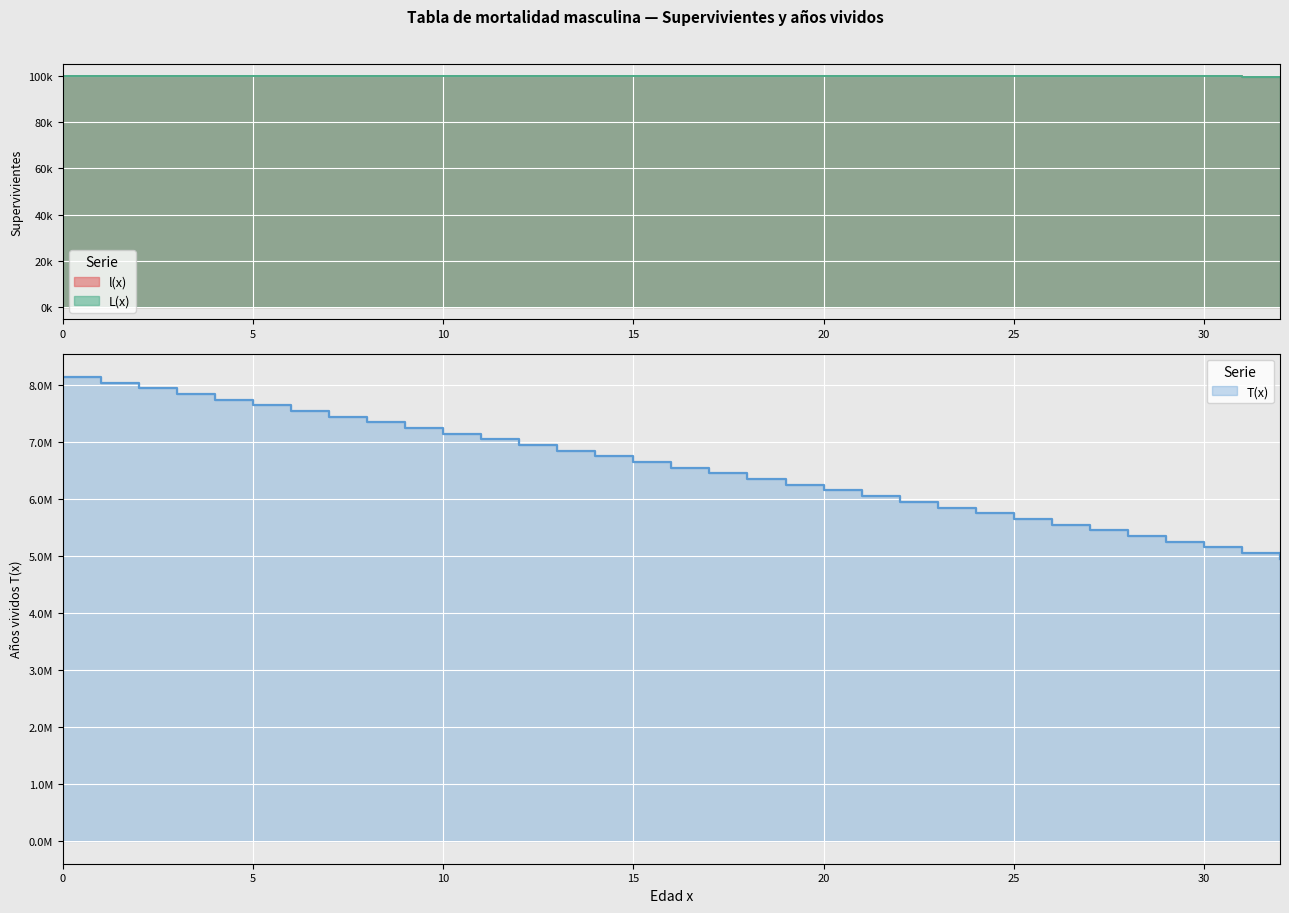

Between 4 and 14, which series saw the biggest shift?

T(x)